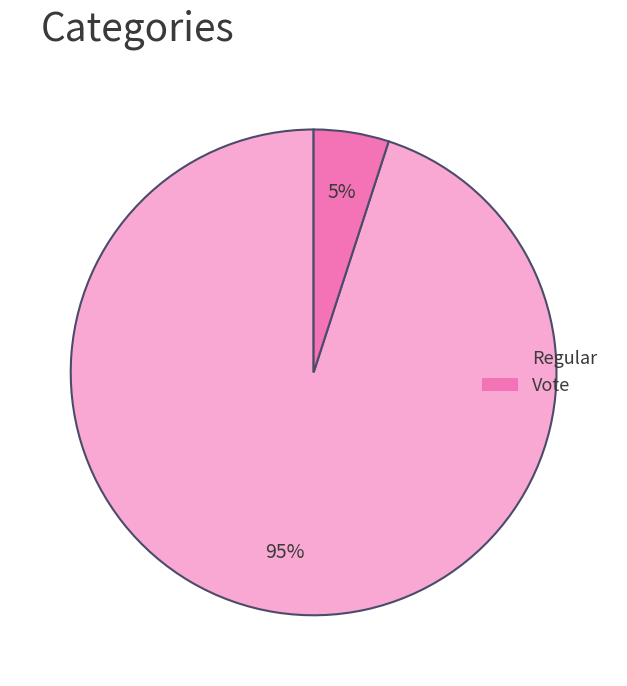

Approximately how many times larger is the value at Vote compared to Regular?

0.1